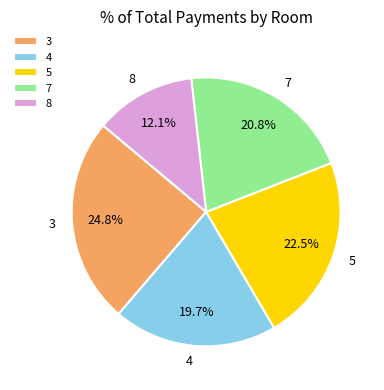

How many segments does this pie chart have?

5